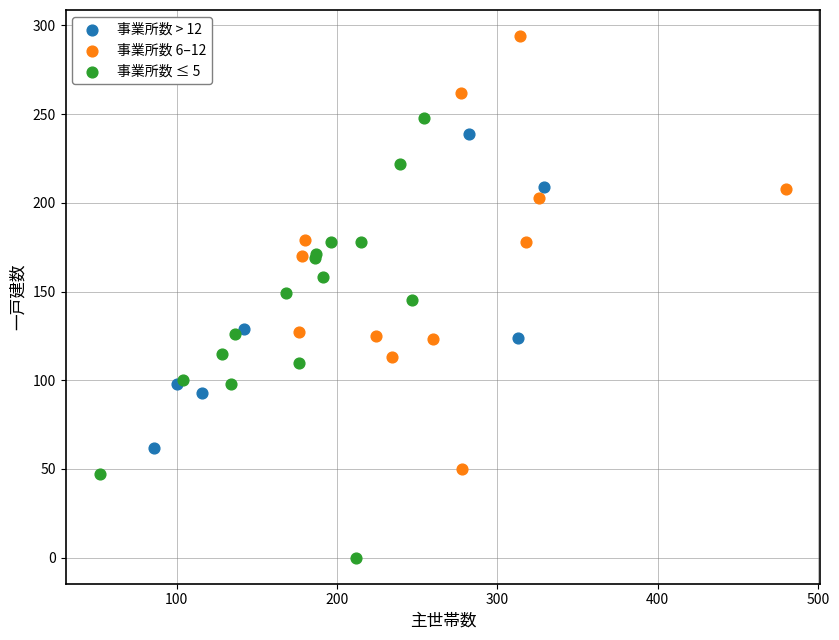

Which series has the widest spread of Y values?

事業所数 ≤ 5